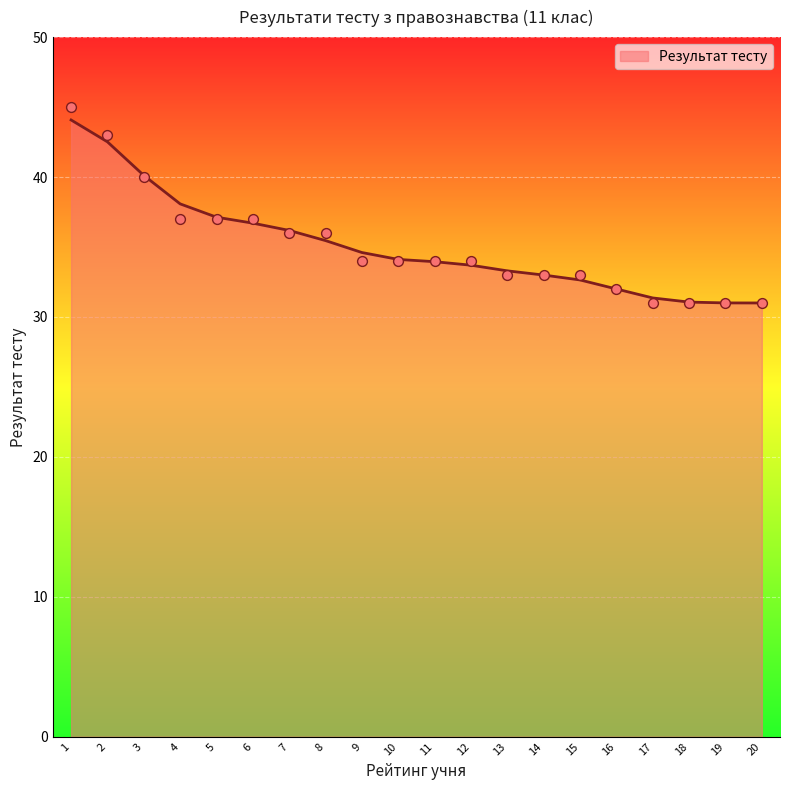

Approximately how many times larger is the value at 18 compared to 5?

0.8